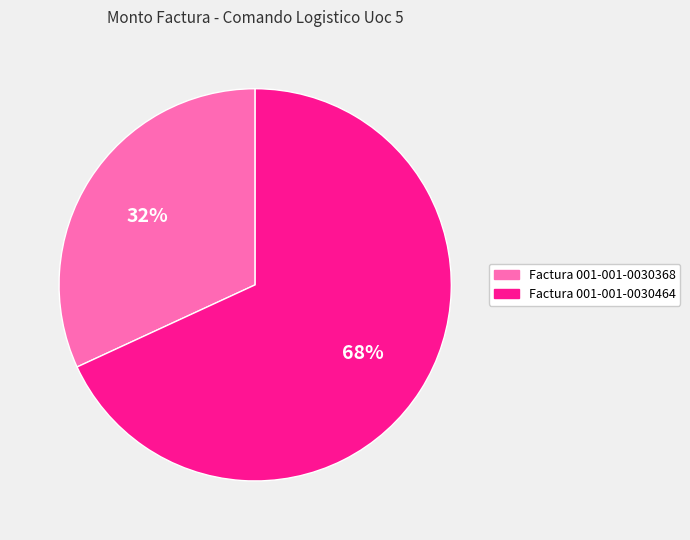

Rank the categories by value from lowest to highest.

Factura 001-001-0030368, Factura 001-001-0030464